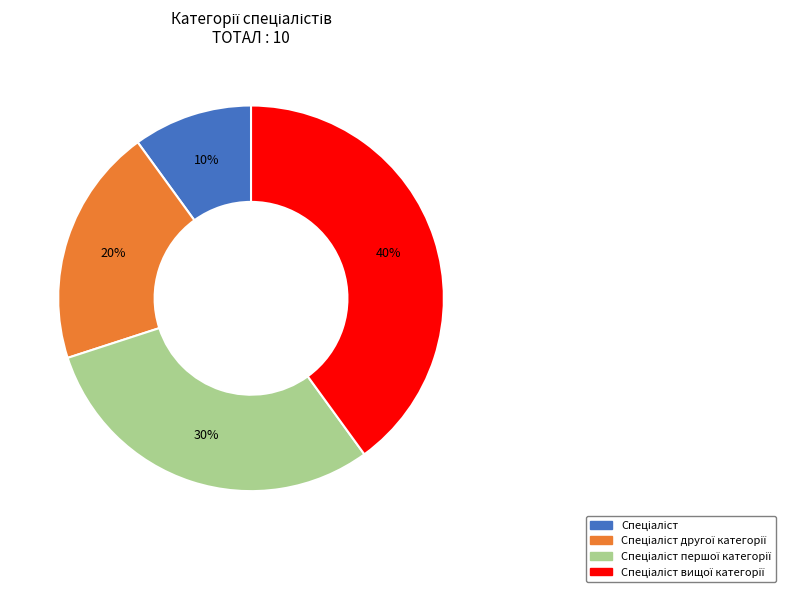

Is there any slice that represents more than half of the pie?

No